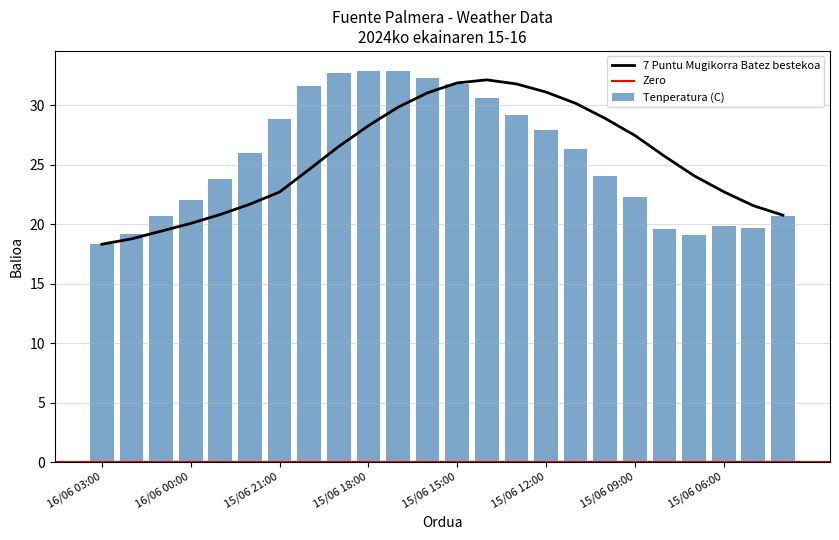

What is the minimum value for 7 Puntu Mugikorra Batez bestekoa?

18.3